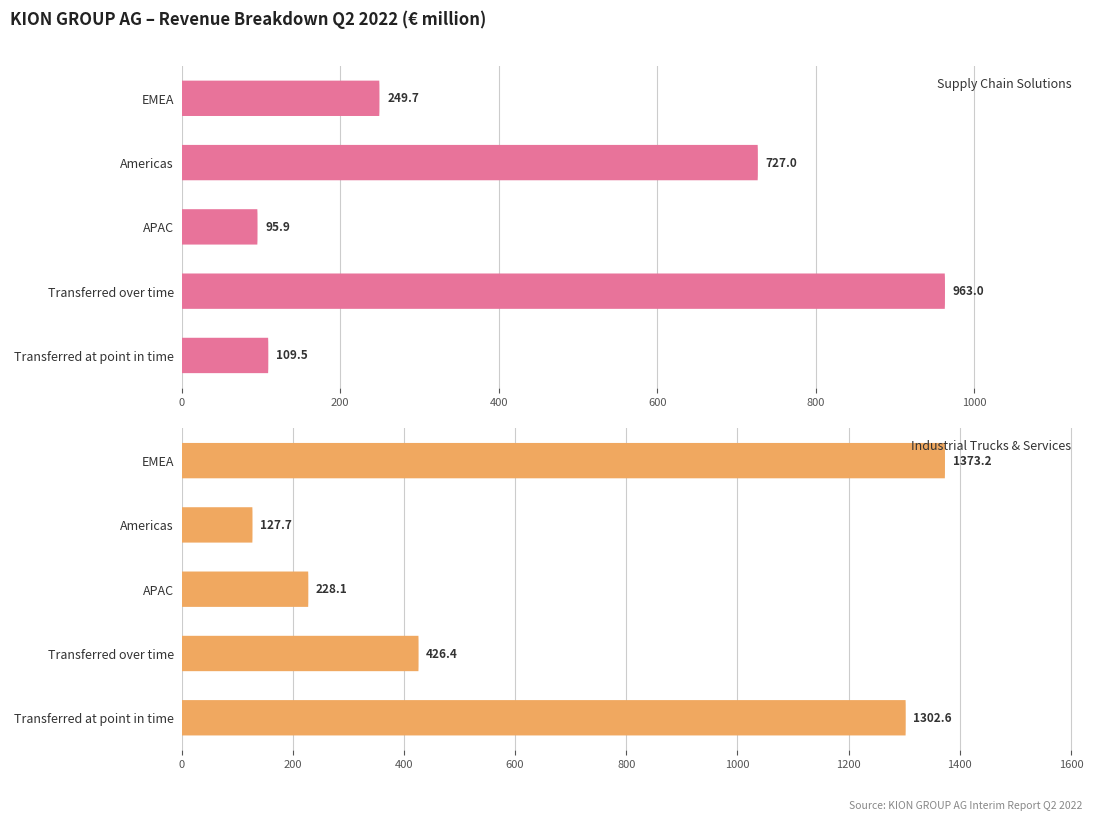

Reading left to right, list all the values displayed in this chart.

Supply Chain Solutions: 0=249.7	200=727.0	400=95.9	600=963.0	800=109.5
Industrial Trucks & Services: 0=1373.2	200=127.7	400=228.1	600=426.4	800=1302.6